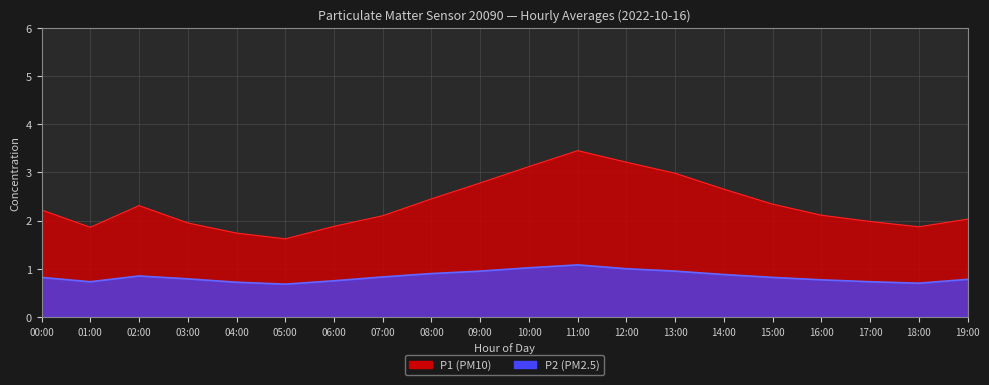

How many distinct data groups are displayed?

2